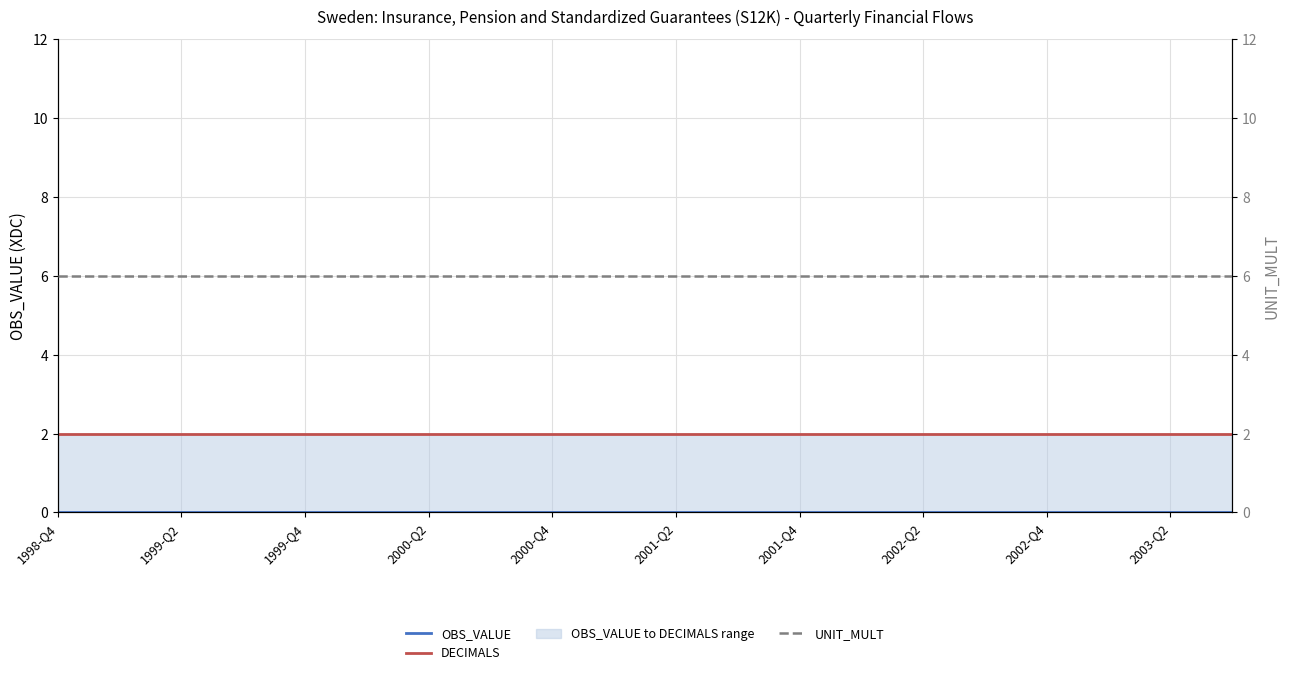

At which category does the chart reach its minimum across all series?

1998-Q4